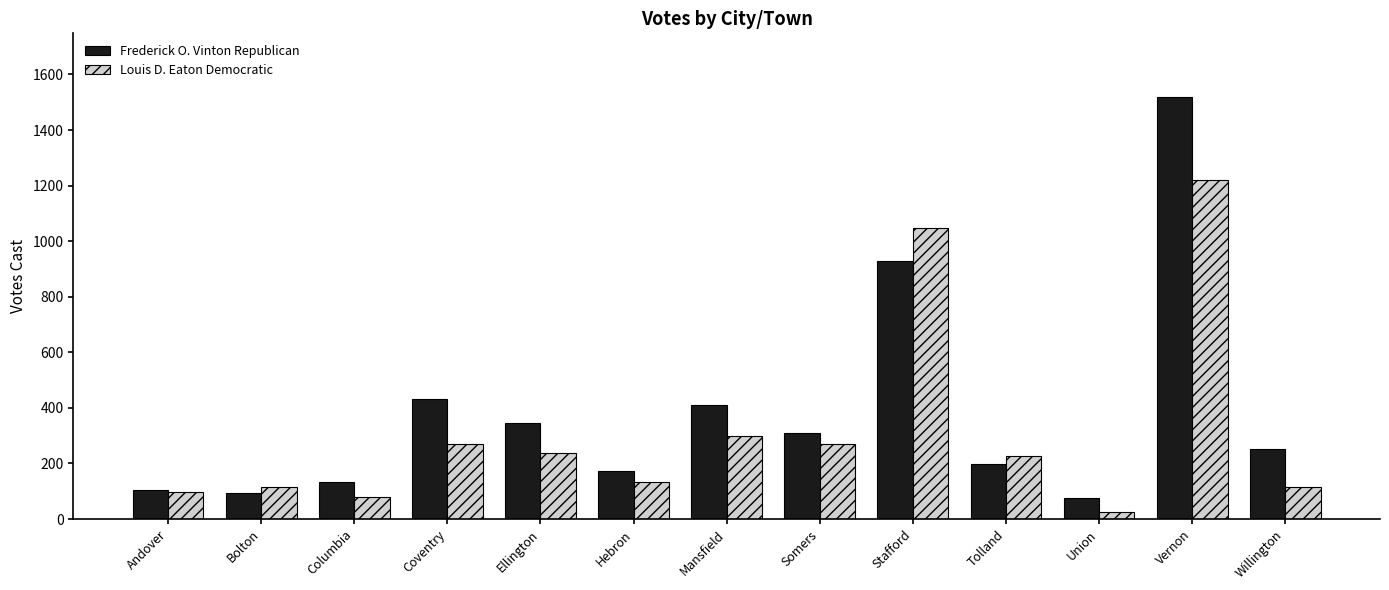

What position from the left is Tolland?

10